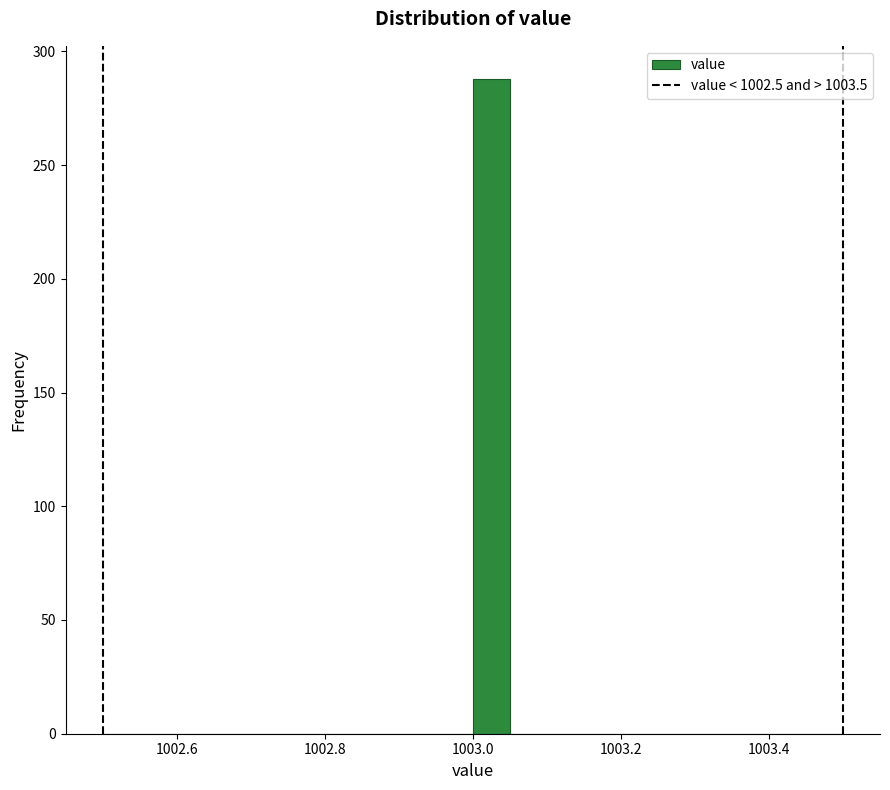

Read against the x-axis, roughly where is the centre of the tallest bar?

1003.02